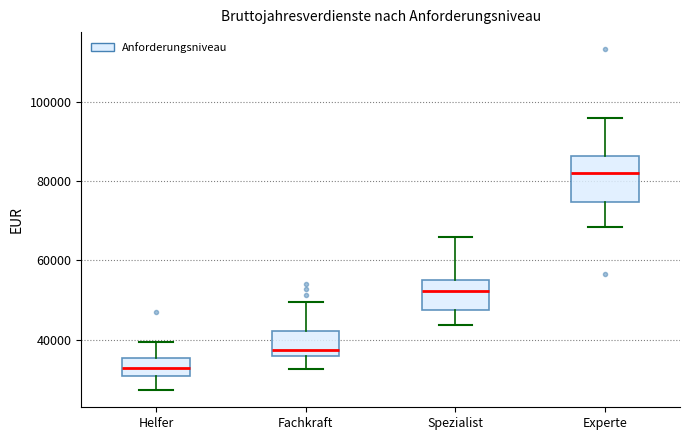

Which box is the tallest, from its lower edge to its upper edge?

Experte